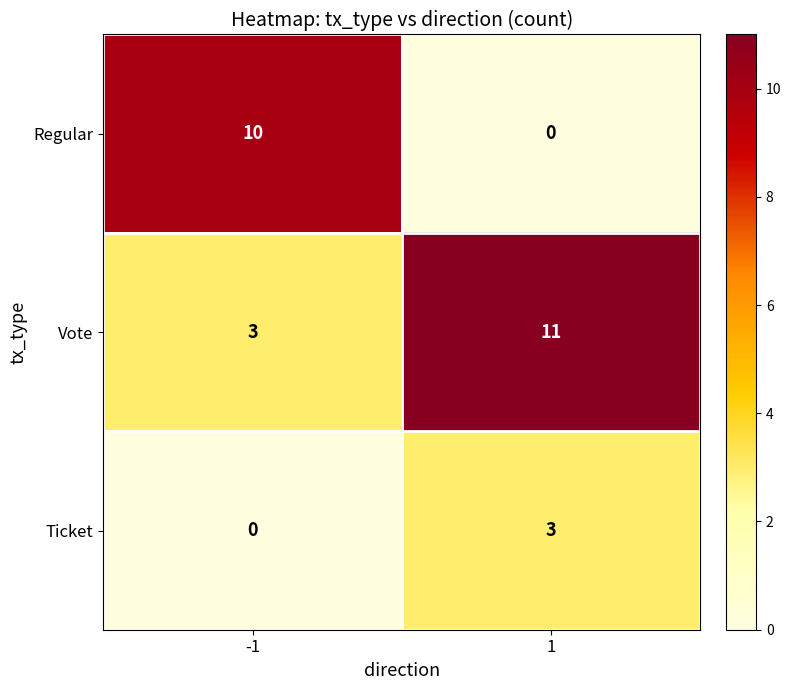

Which series has the largest range (max minus min)?

Regular